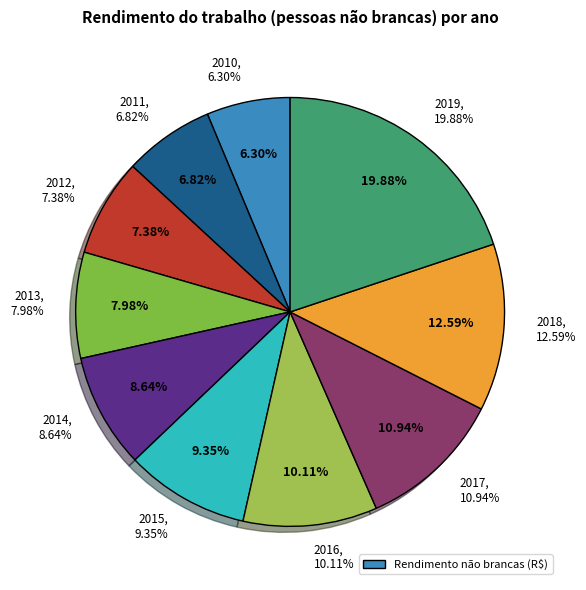

Does 2011 represent more than half of the total?

No